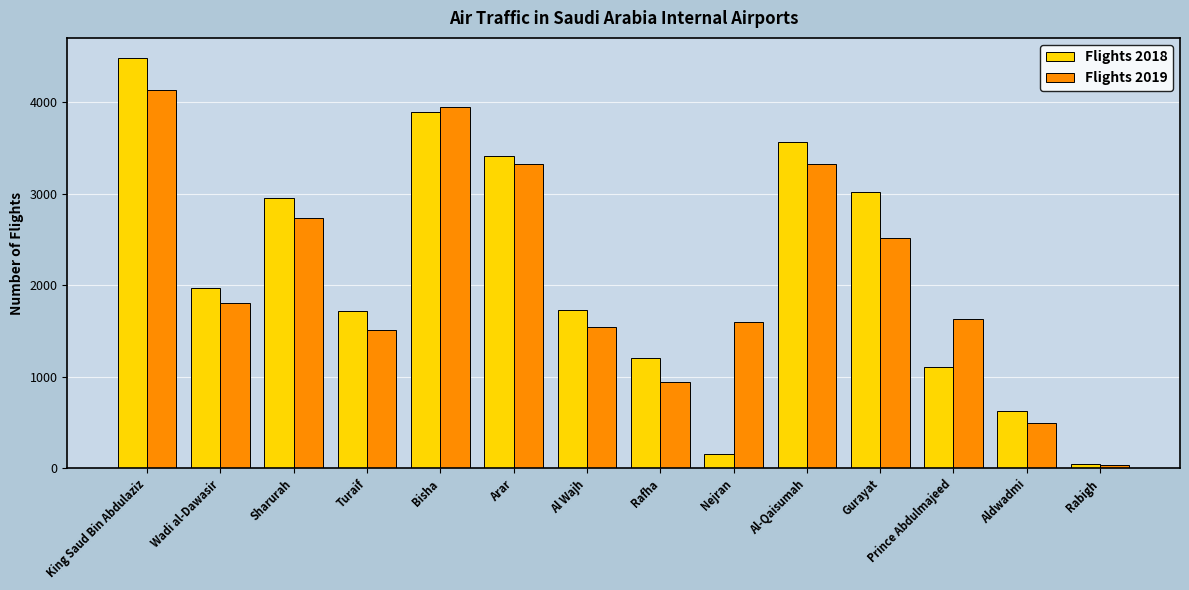

Where does the Flights 2018 series first go above 1972?

King Saud Bin Abdulaziz